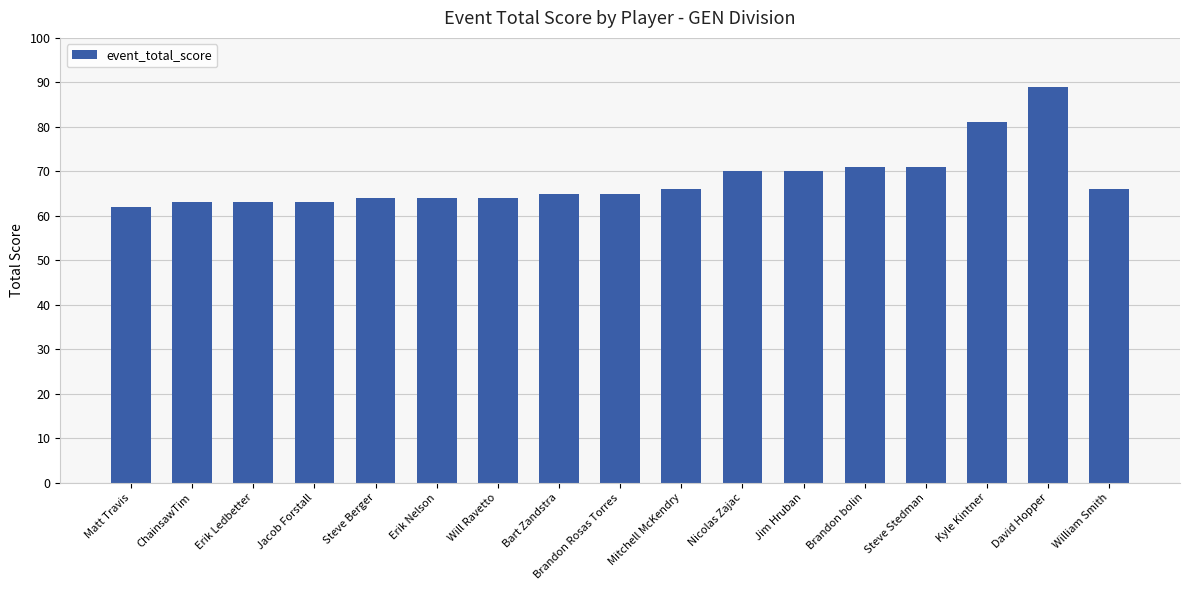

The chart shows a value of 90 at Matt Travis. True or false?

False